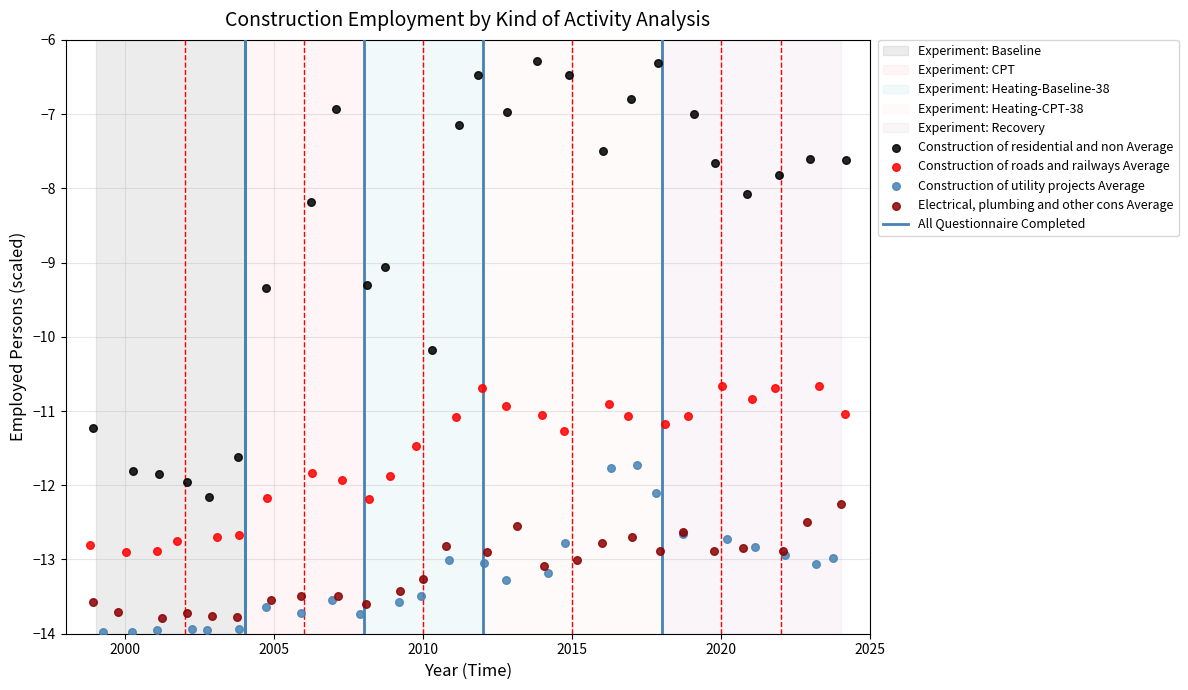

Which series reaches the maximum Y coordinate?

Construction of residential and non Average